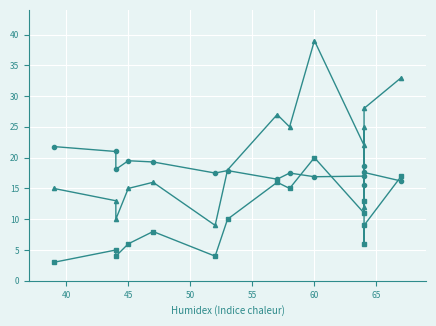

How many intersections are there between Temperature (C) and Gust (km/h)?

3